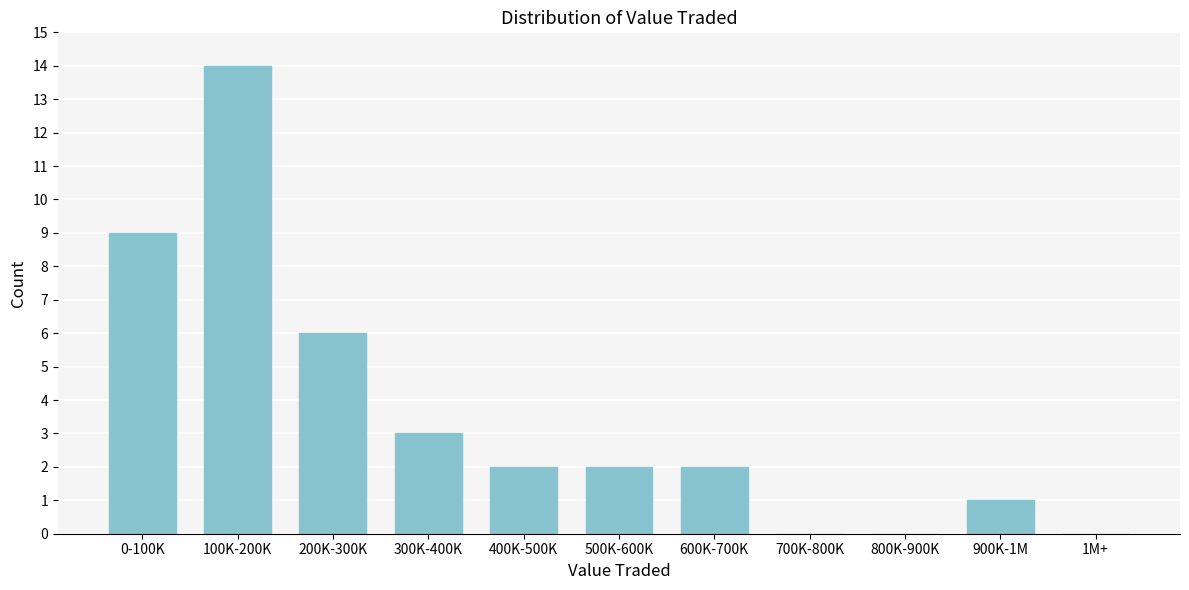

Reading left to right, list all the values displayed in this chart.

0-100K=9	100K-200K=14	200K-300K=6	300K-400K=3	400K-500K=2	500K-600K=2	600K-700K=2	700K-800K=0	800K-900K=0	900K-1M=1	1M+=0